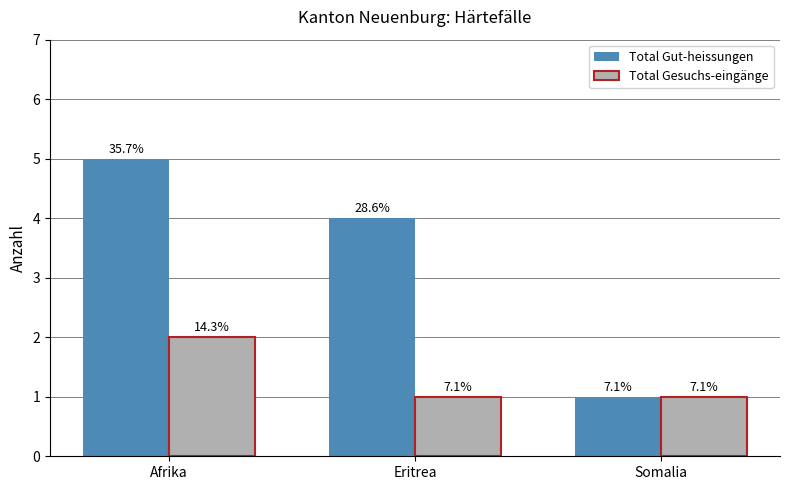

Is it true that Total Gesuchs-eingänge equals 1 at Somalia?

True